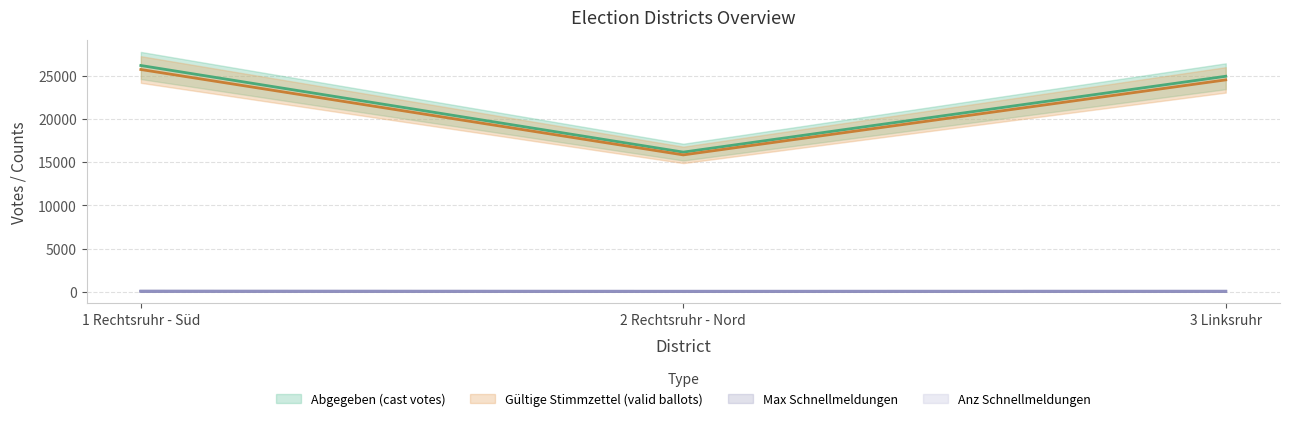

Which label corresponds to the largest value in the chart?

1 Rechtsruhr - Süd